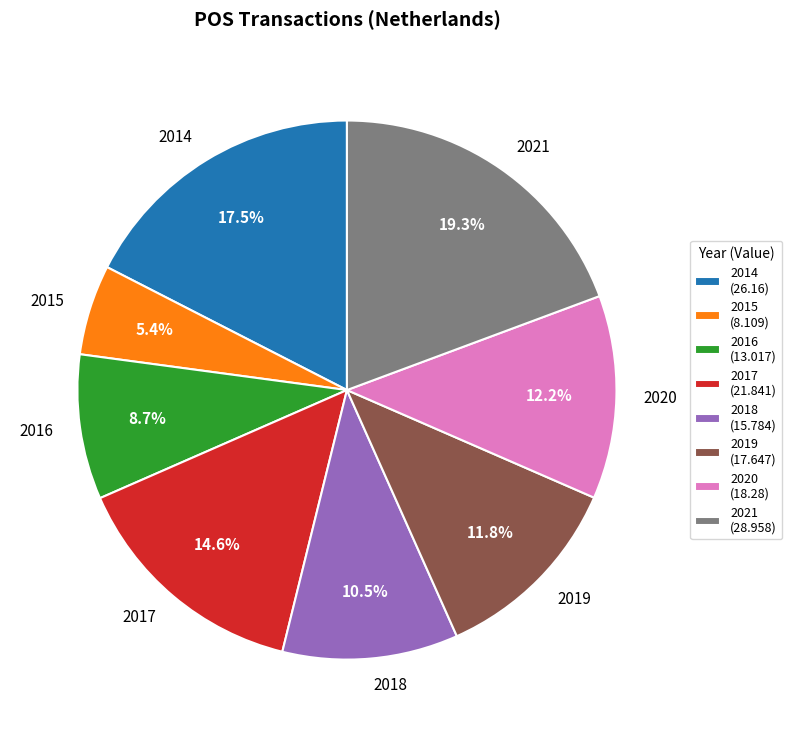

Count the number of slices in the pie.

8